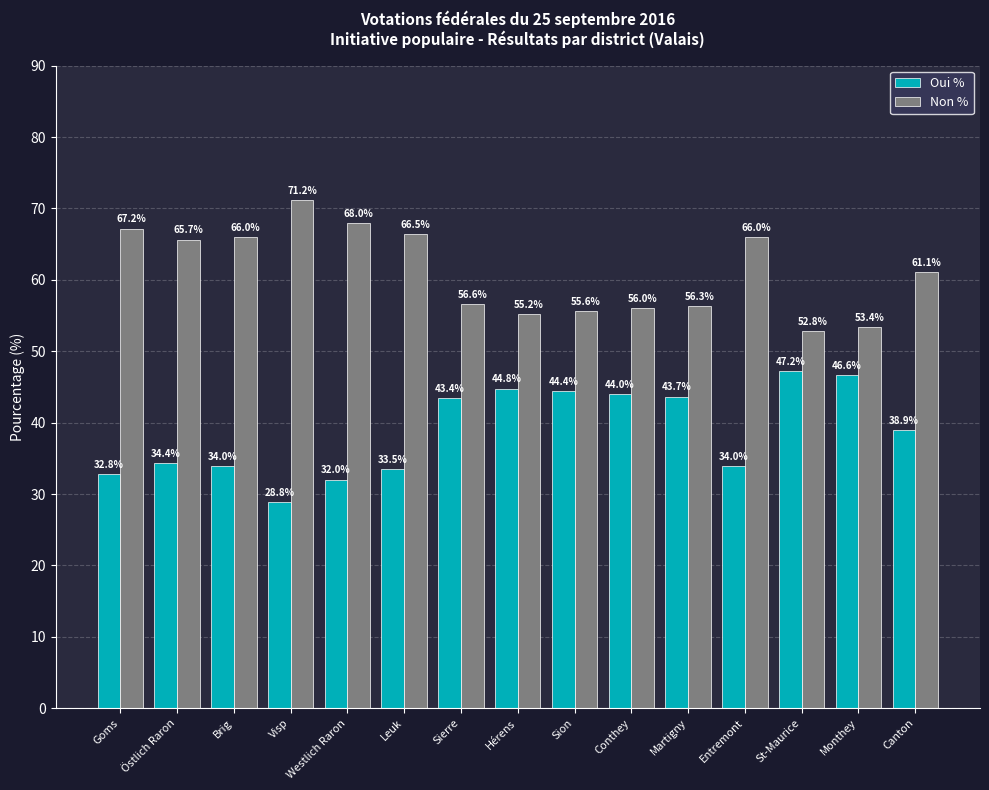

Is the value of Oui % at Goms greater than the value of Non % at Conthey?

No